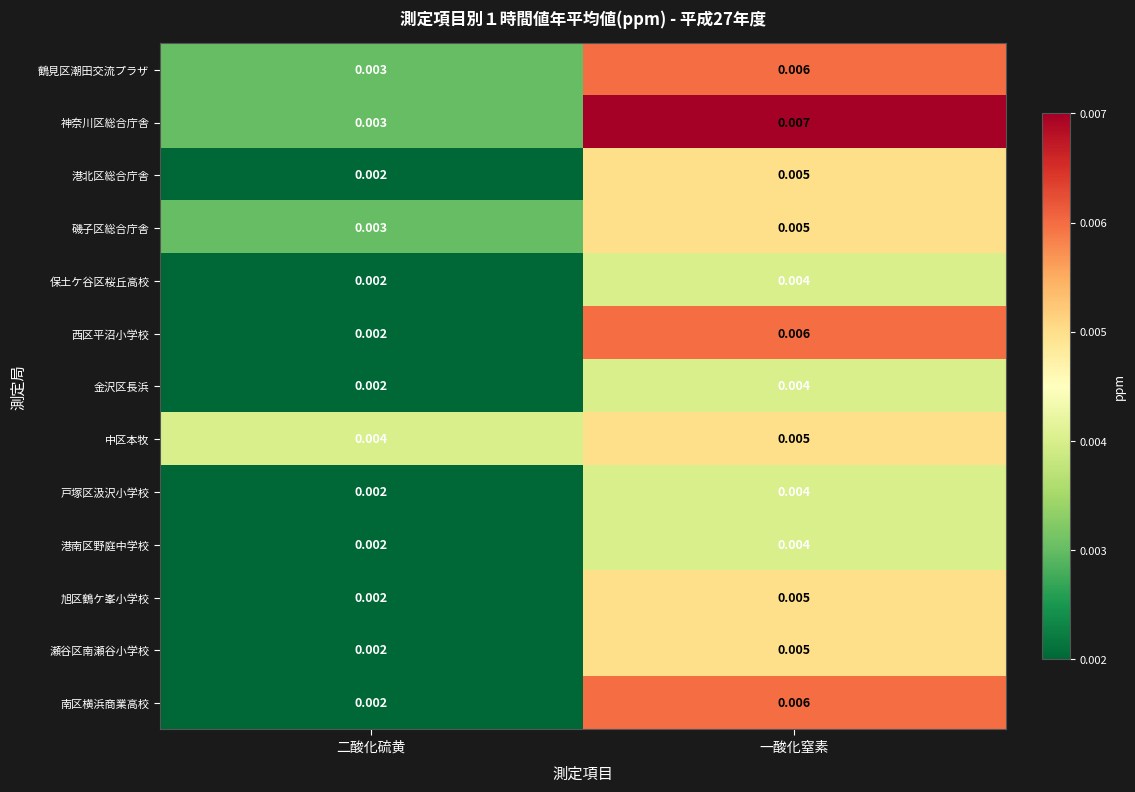

List the labels in order of 中区本牧 value, largest first.

一酸化窒素, 二酸化硫黄